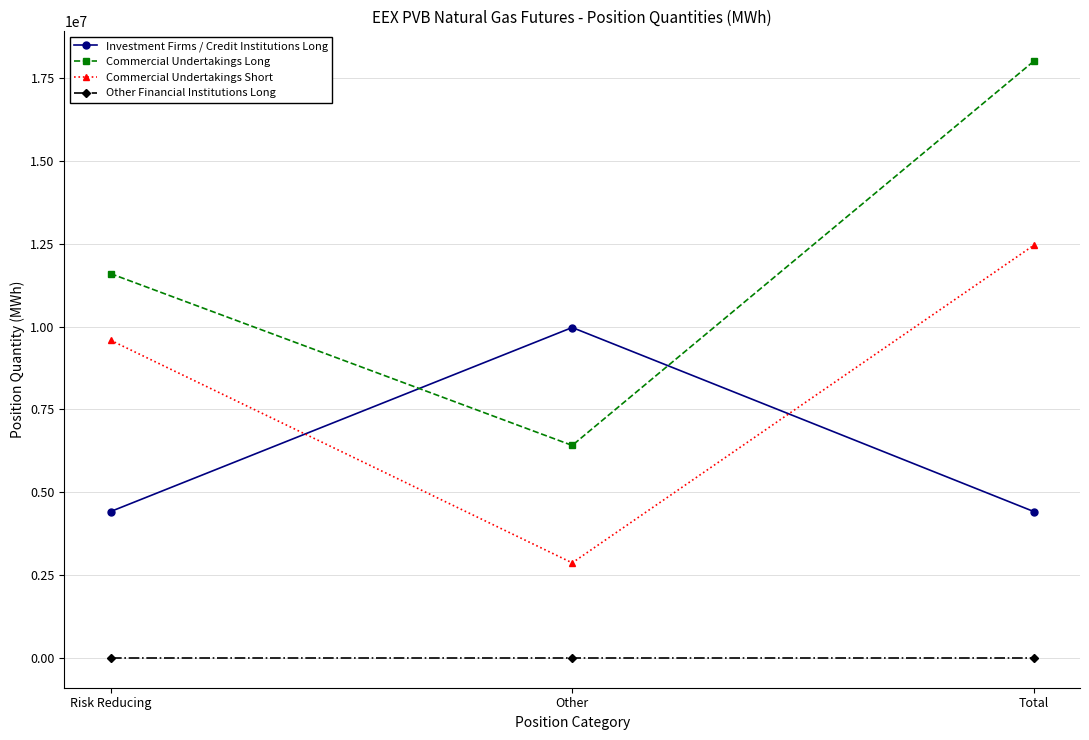

How many Commercial Undertakings Short values are between 2867674 and 12454394?

3